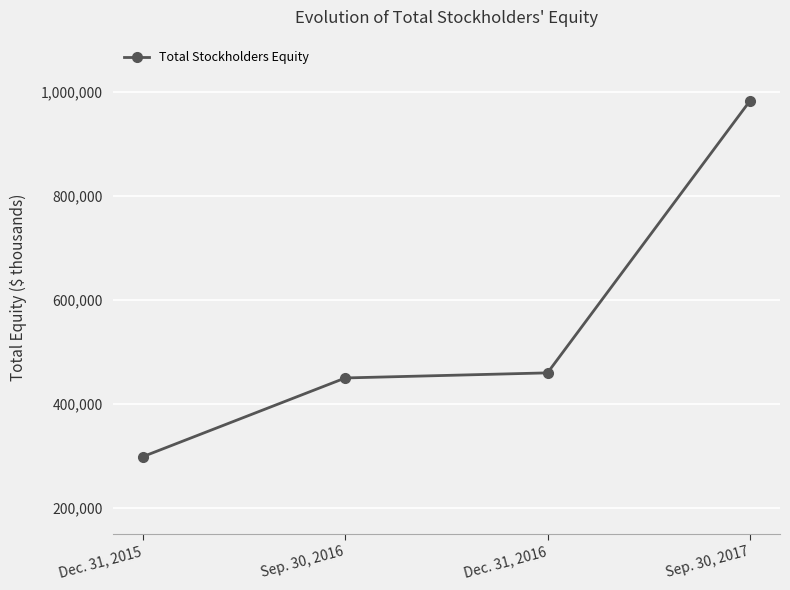

True or false: there are more than 0 points higher than both neighbors.

False